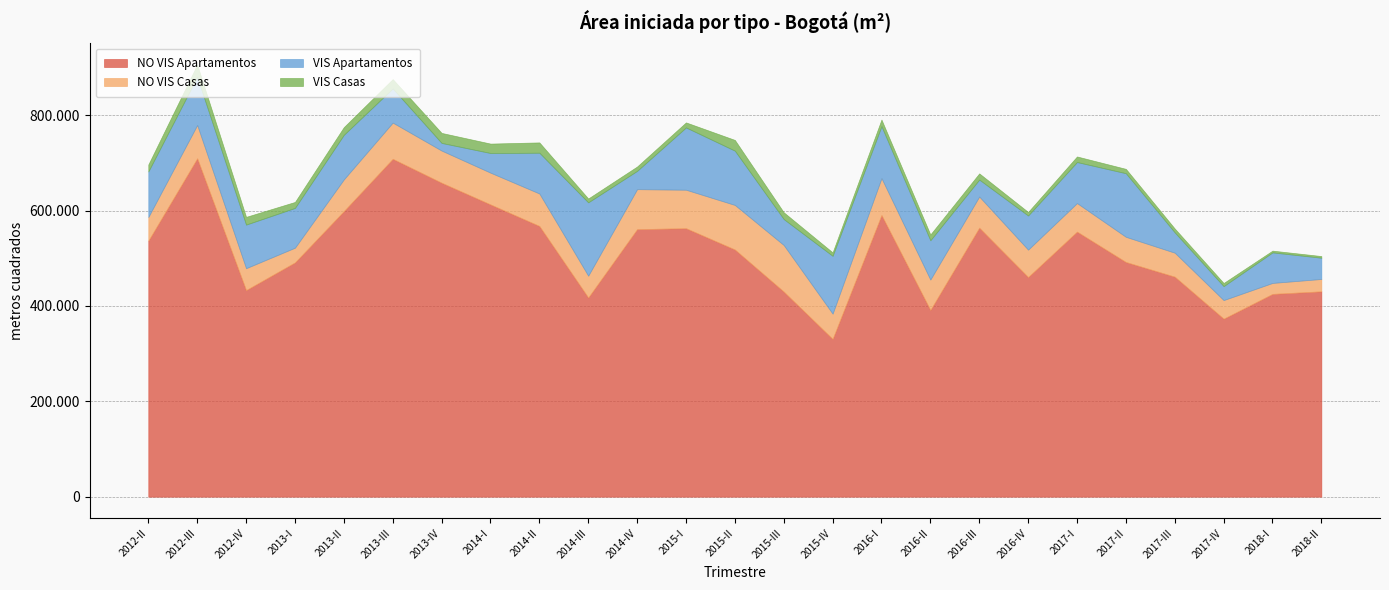

How many intersections are there between VIS Apartamentos and VIS Casas?

2